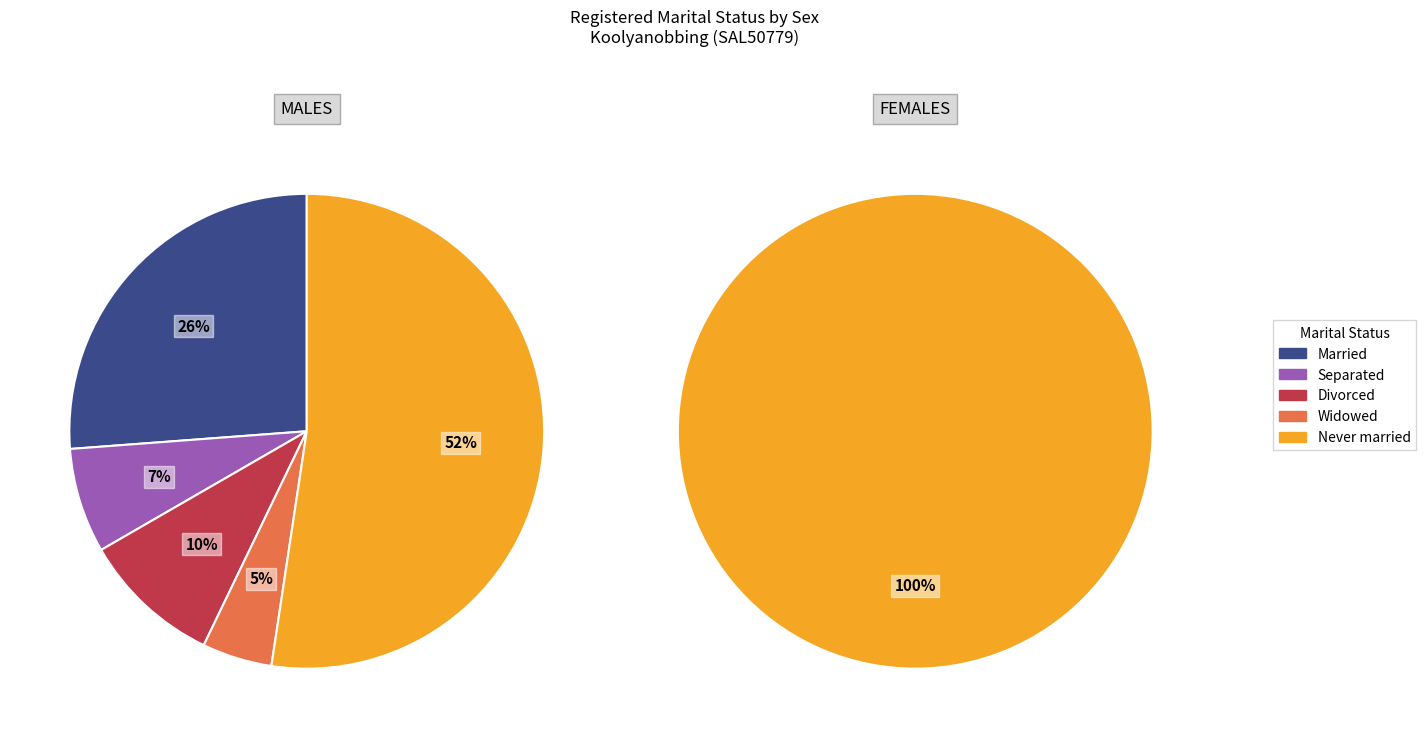

Rank the categories by value from lowest to highest.

Widowed, Separated, Divorced, Married, Never married